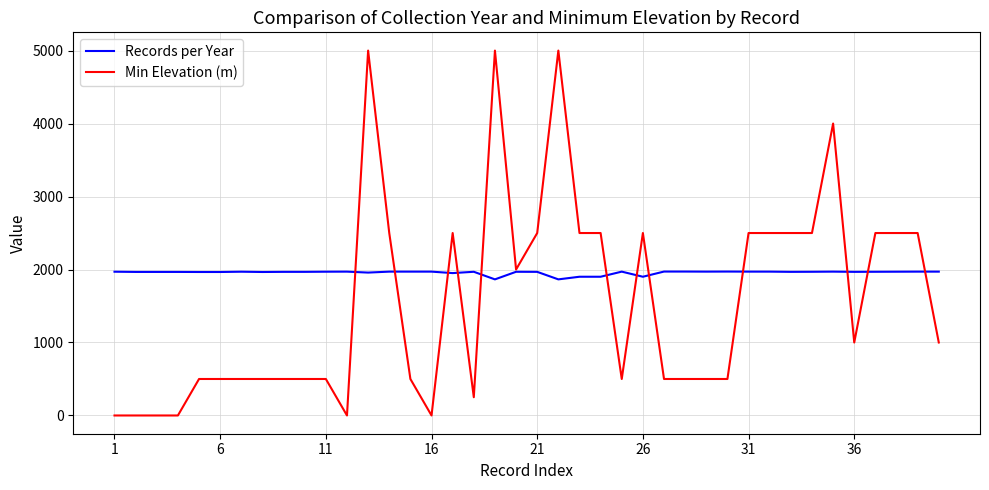

Does the chart display data point markers on the line(s)?

No